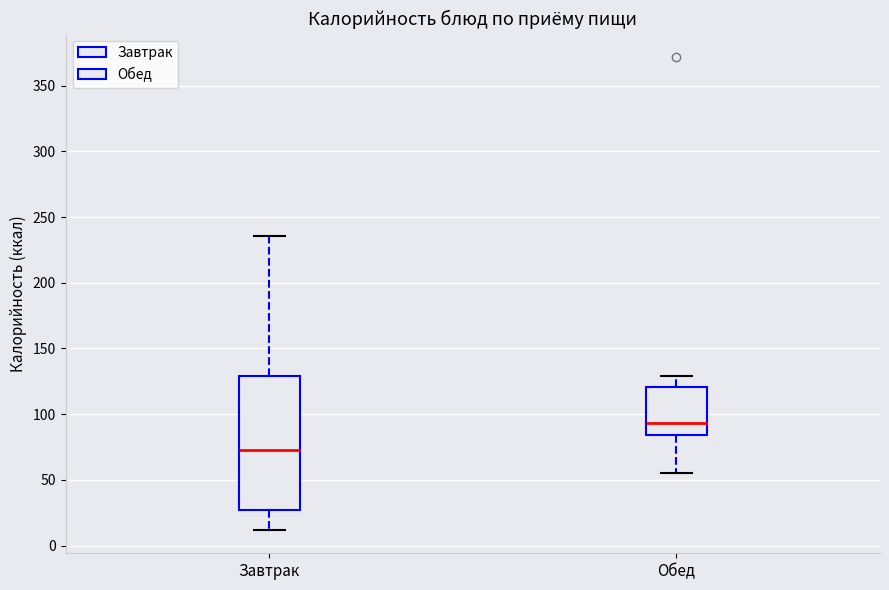

Reading left to right, read every box against the y-axis: the position of its median line, the range the box covers, and the ends of its whiskers. The values are not printed on the chart, so give them approximately, as read against the axis.

Завтрак: median 75, box 25 to 130, whiskers 10 to 235
Обед: median 95, box 85 to 120, whiskers 55 to 130